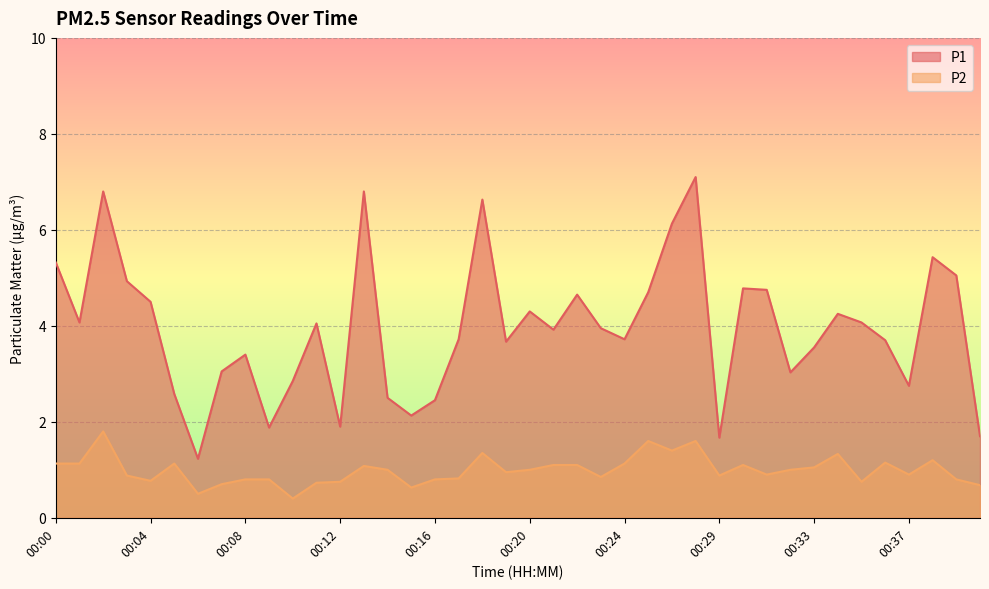

What is the total value across all series at 00:39?

5.8